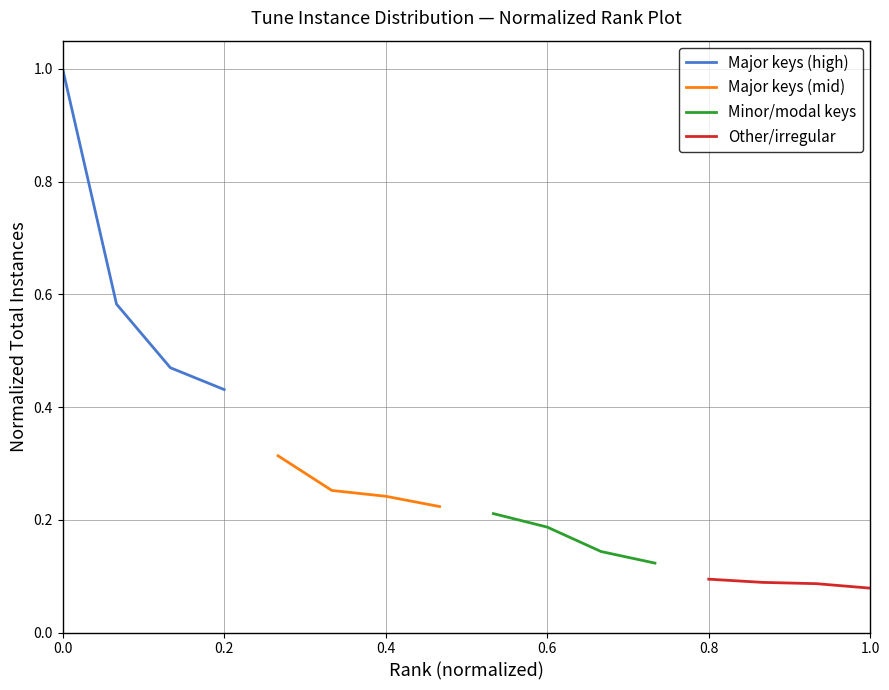

True or false: Other/irregular and Minor/modal keys intersect in this chart.

False